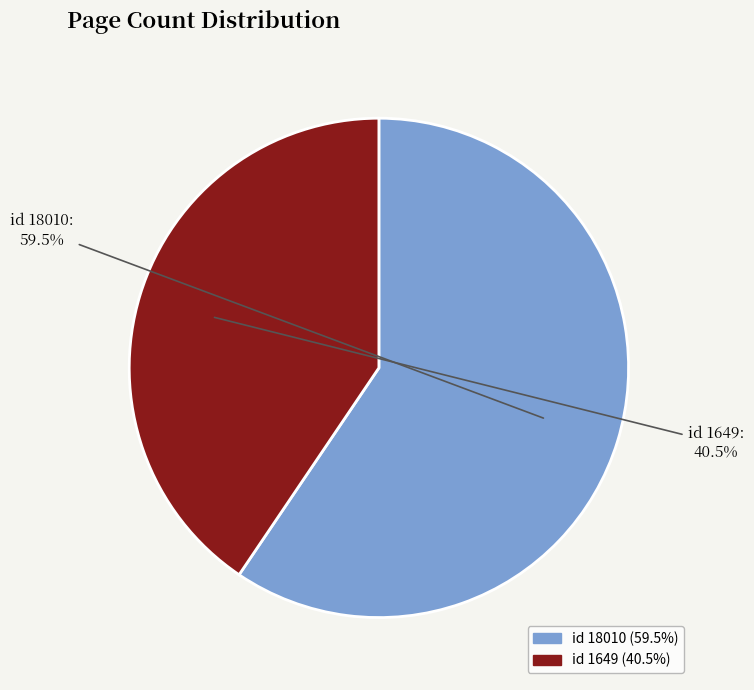

What is the majority slice?

id 18010